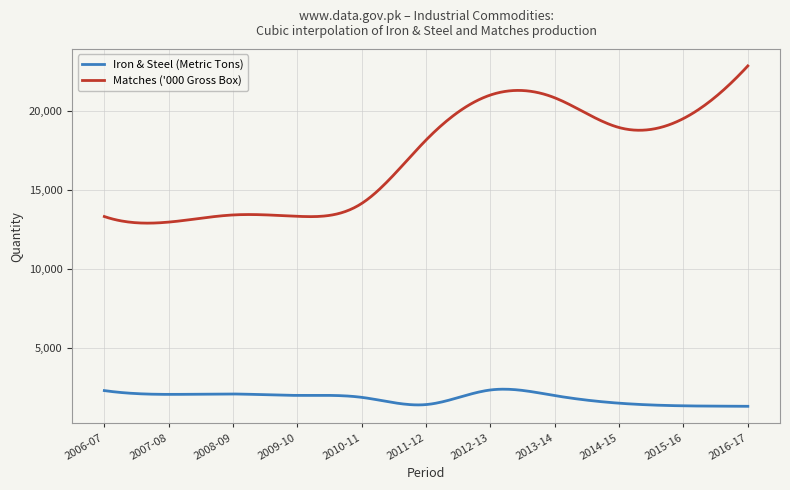

List the series in order of their overall mean, lowest first.

Iron & Steel (Metric Tons), Matches ('000 Gross Box)